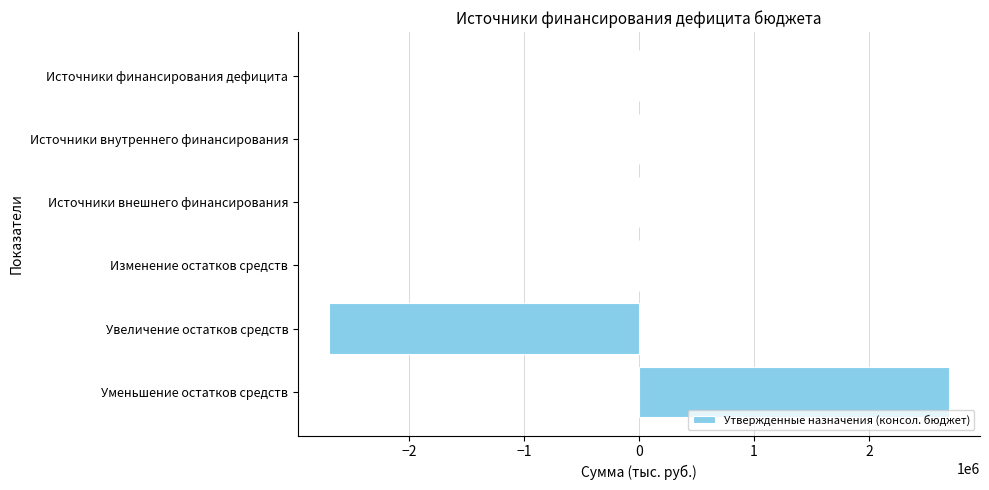

What is the sum of the values at Источники внутреннего финансирования and Увеличение остатков средств?

-2695440